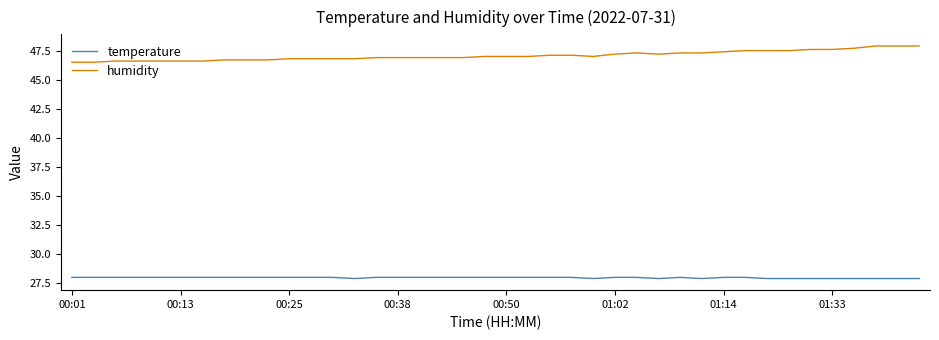

What is the greatest value displayed?

47.9